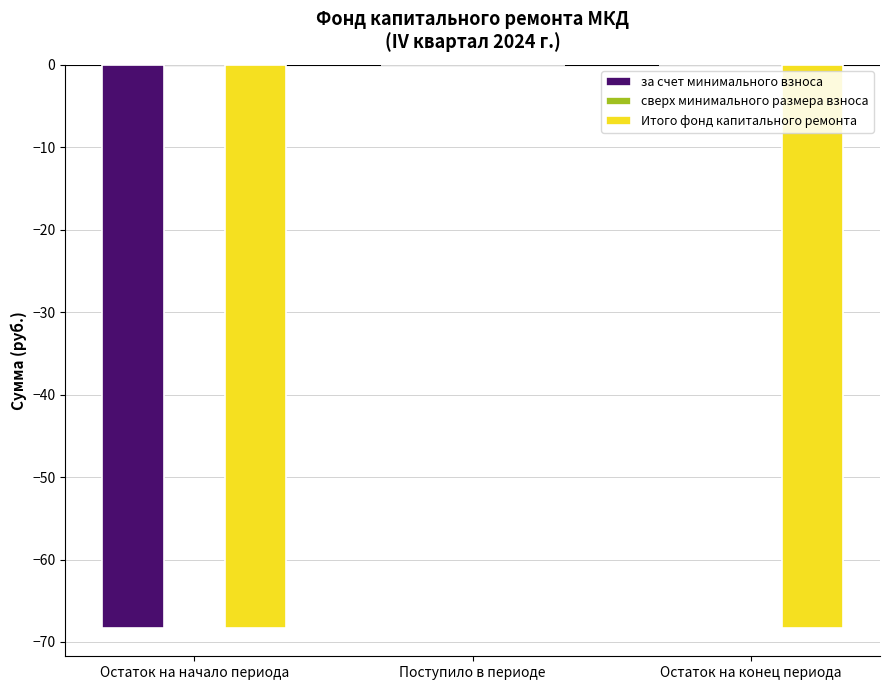

Between Поступило в периоде and Остаток на конец периода, which series saw the biggest shift?

Итого фонд капитального ремонта